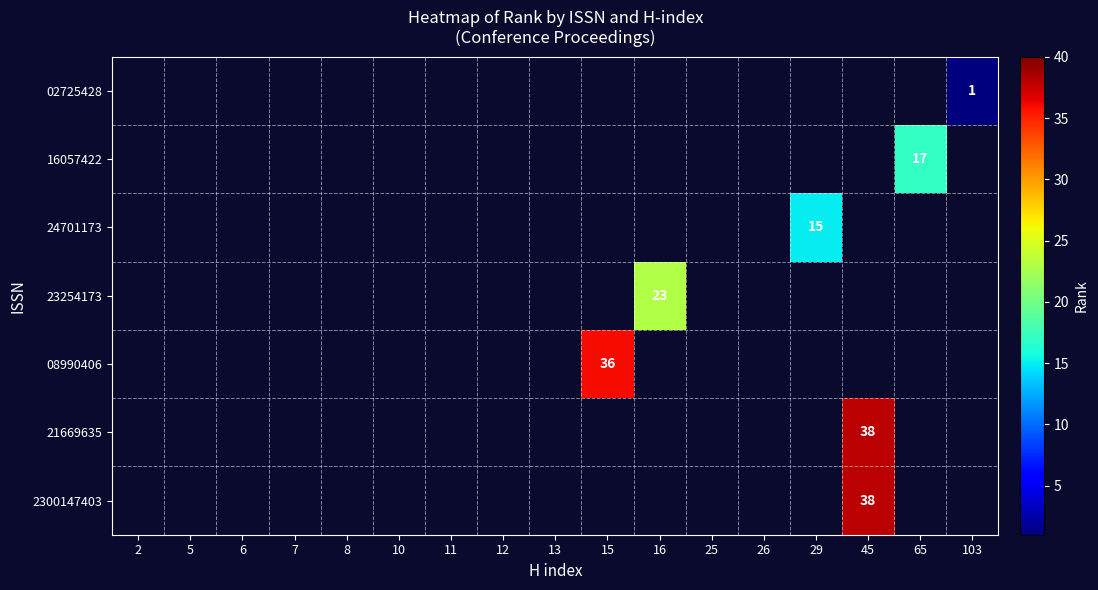

True or false: 08990406 has a value of 36 at 15.

True